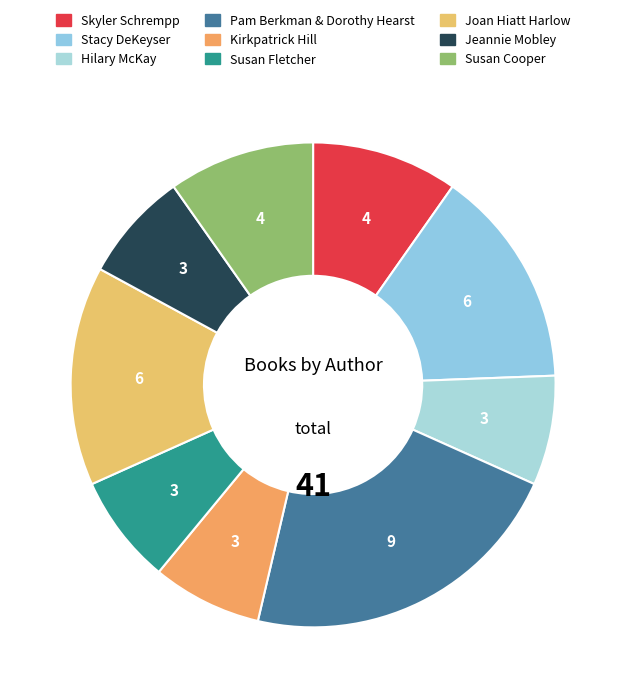

Rank the categories by value from lowest to highest.

Hilary McKay, Kirkpatrick Hill, Susan Fletcher, Jeannie Mobley, Skyler Schrempp, Susan Cooper, Stacy DeKeyser, Joan Hiatt Harlow, Pam Berkman & Dorothy Hearst